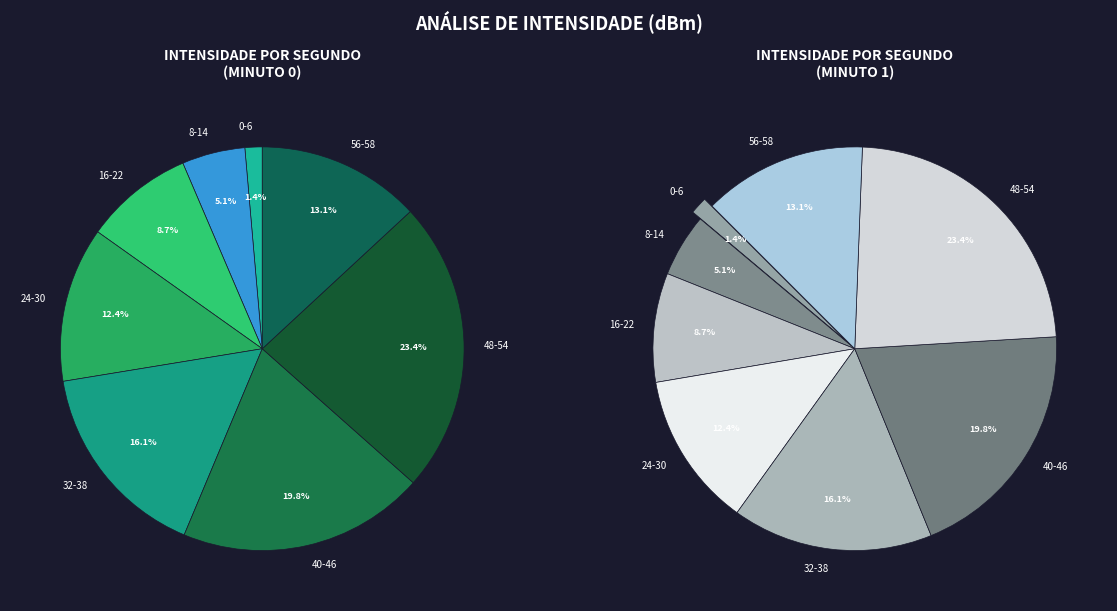

True or false: 2 accounts for 14% of the total.

False